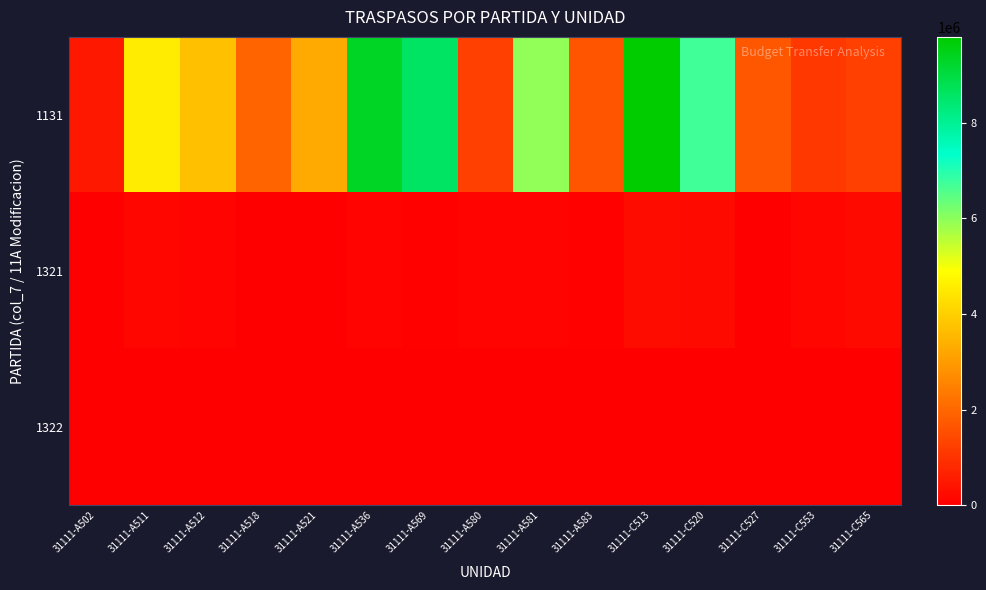

Reading right to left, extract all data points from this chart.

1131: 31111-C565=1249409.0	31111-C553=1102580.2	31111-C527=1656435.3	31111-C520=6731886.0	31111-C513=9793894.6	31111-A583=1625959.4	31111-A581=5947074.2	31111-A580=1261845.6	31111-A569=8595682.7	31111-A536=9322954.4	31111-A521=3271678.8	31111-A518=1928787.5	31111-A512=3696959.4	31111-A511=4551573.9	31111-A502=497002.5
1321: 31111-C565=202173.7	31111-C553=126955.2	31111-C527=29559.1	31111-C520=223693.2	31111-C513=262241.9	31111-A583=39261.1	31111-A581=89808.4	31111-A580=83136.1	31111-A569=47332.7	31111-A536=80412.8	31111-A521=20995.2	31111-A518=12479.7	31111-A512=96443.2	31111-A511=124182.7	31111-A502=12534.8
1322: 31111-C565=0.0	31111-C553=0.0	31111-C527=0.0	31111-C520=0.0	31111-C513=0.0	31111-A583=0.0	31111-A581=0.0	31111-A580=0.0	31111-A569=0.0	31111-A536=0.0	31111-A521=0.0	31111-A518=0.0	31111-A512=0.0	31111-A511=0.0	31111-A502=0.0